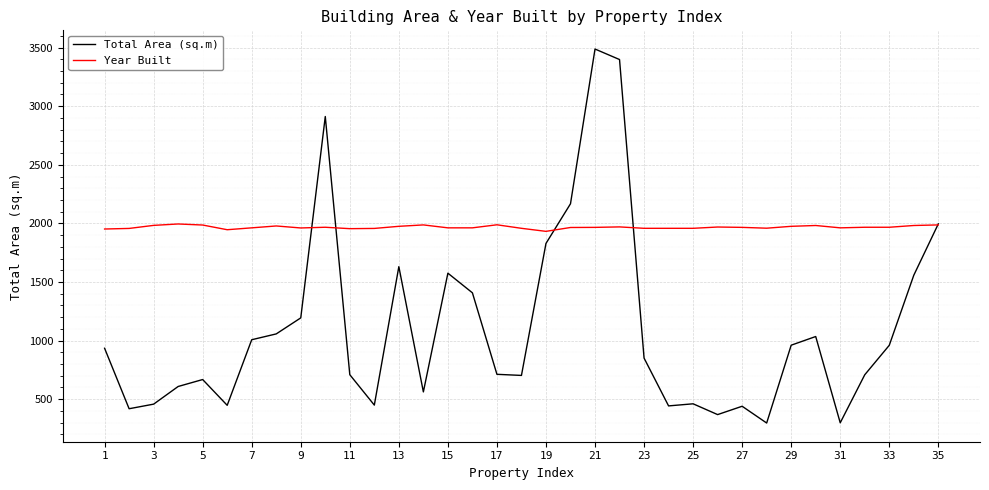

Which series has the largest total across all categories?

Year Built